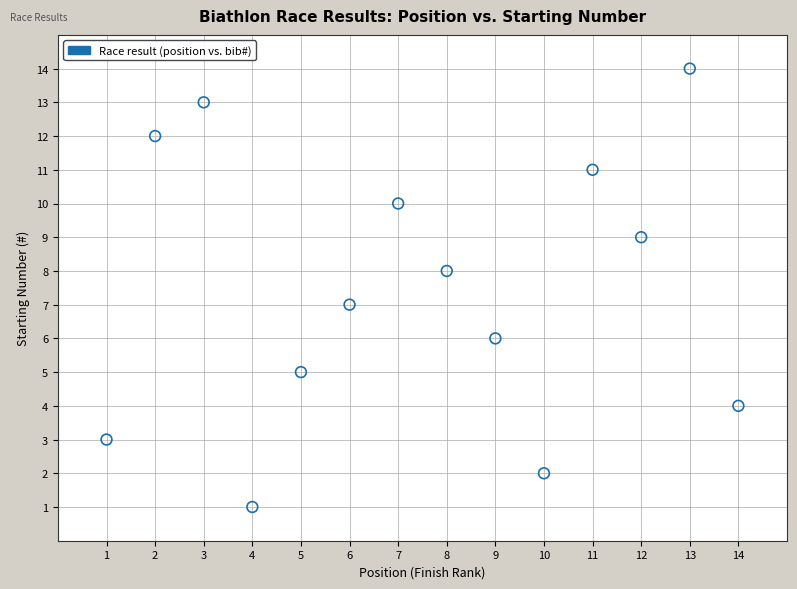

What is the range of Y values (max minus min)?

13